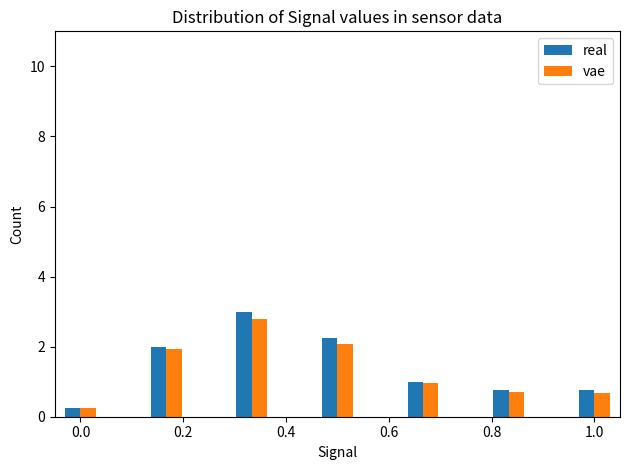

Are the bars horizontal?

No